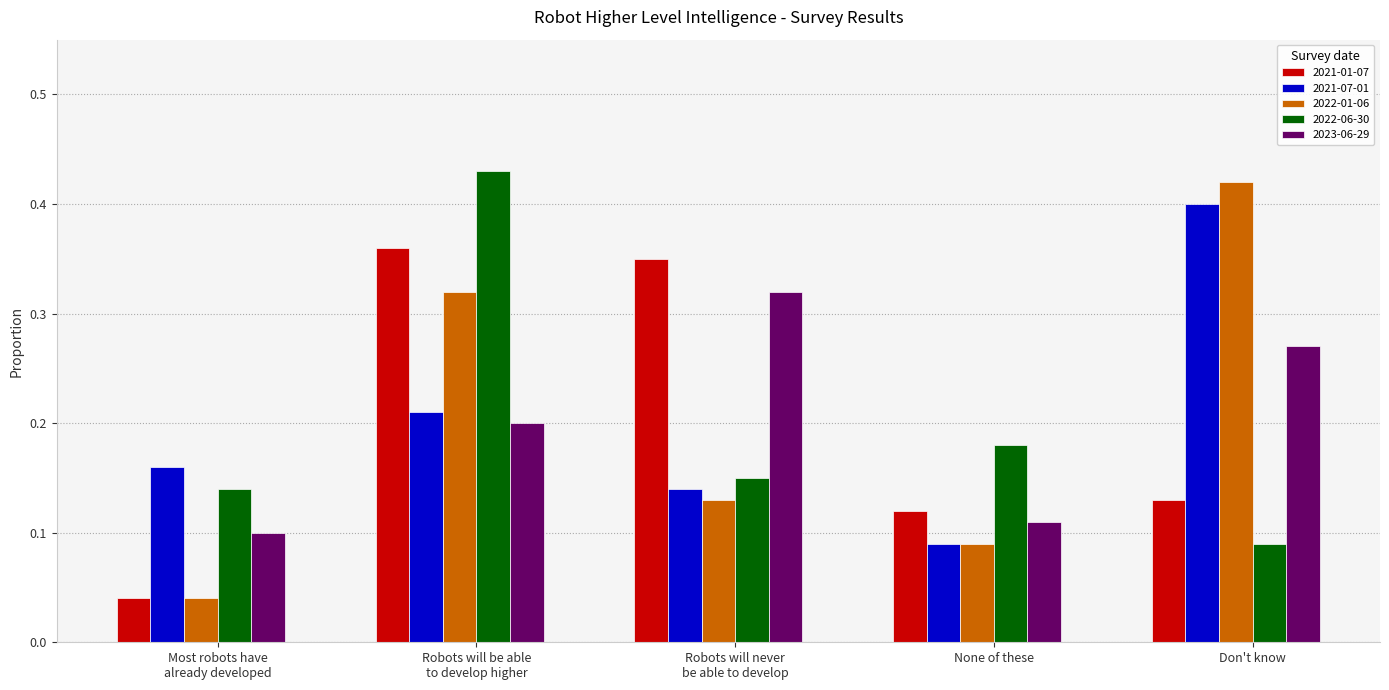

What position from the left is Don't know?

5